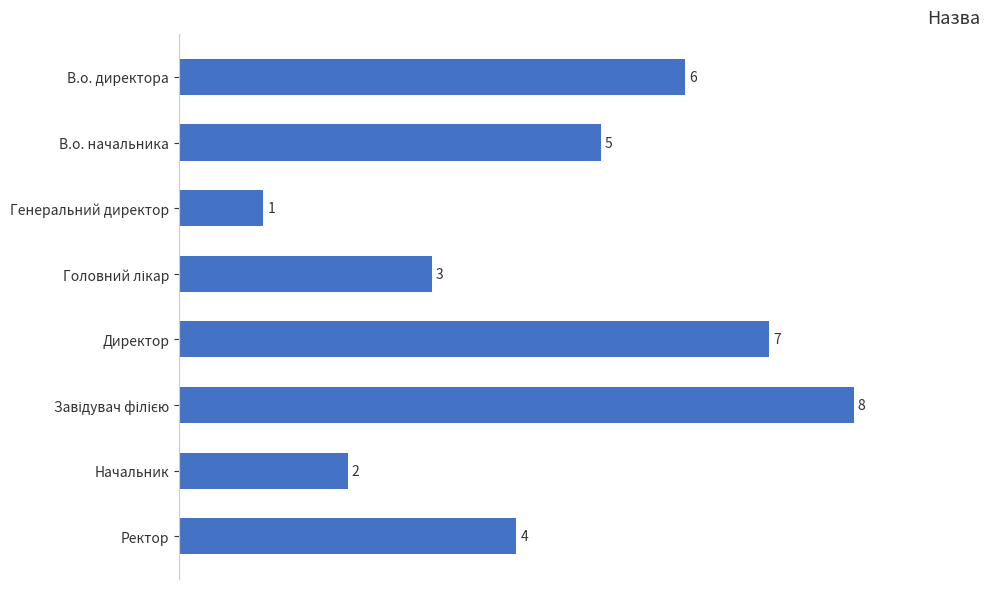

How many data points does each series have?

8